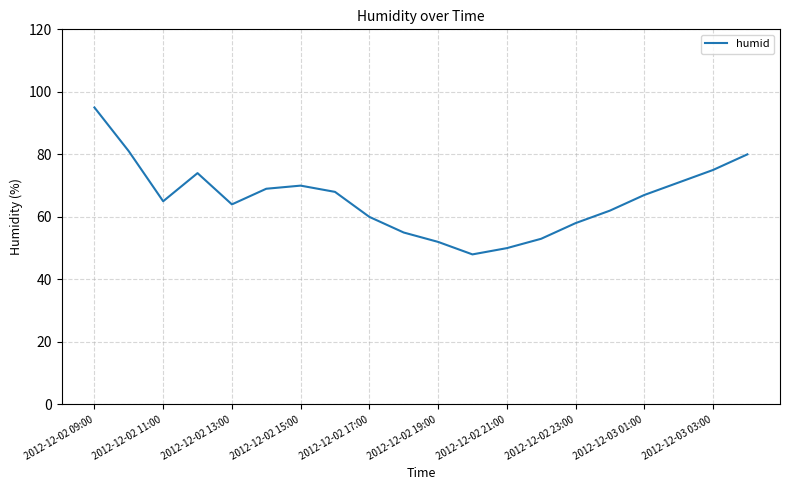

Reading left to right, transcribe all the data shown in this chart.

95	81	65	74	64	69	70	68	60	55	52	48	50	53	58	62	67	71	75	80